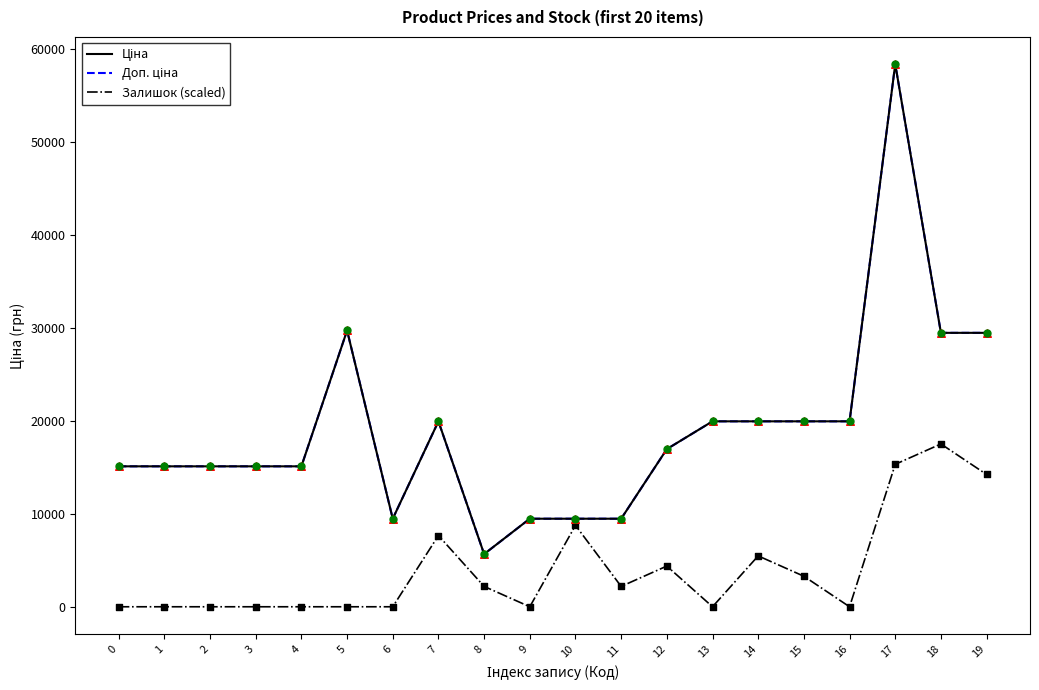

Is the value of Ціна at 11 greater than the value of Залишок (scaled) at 7?

Yes